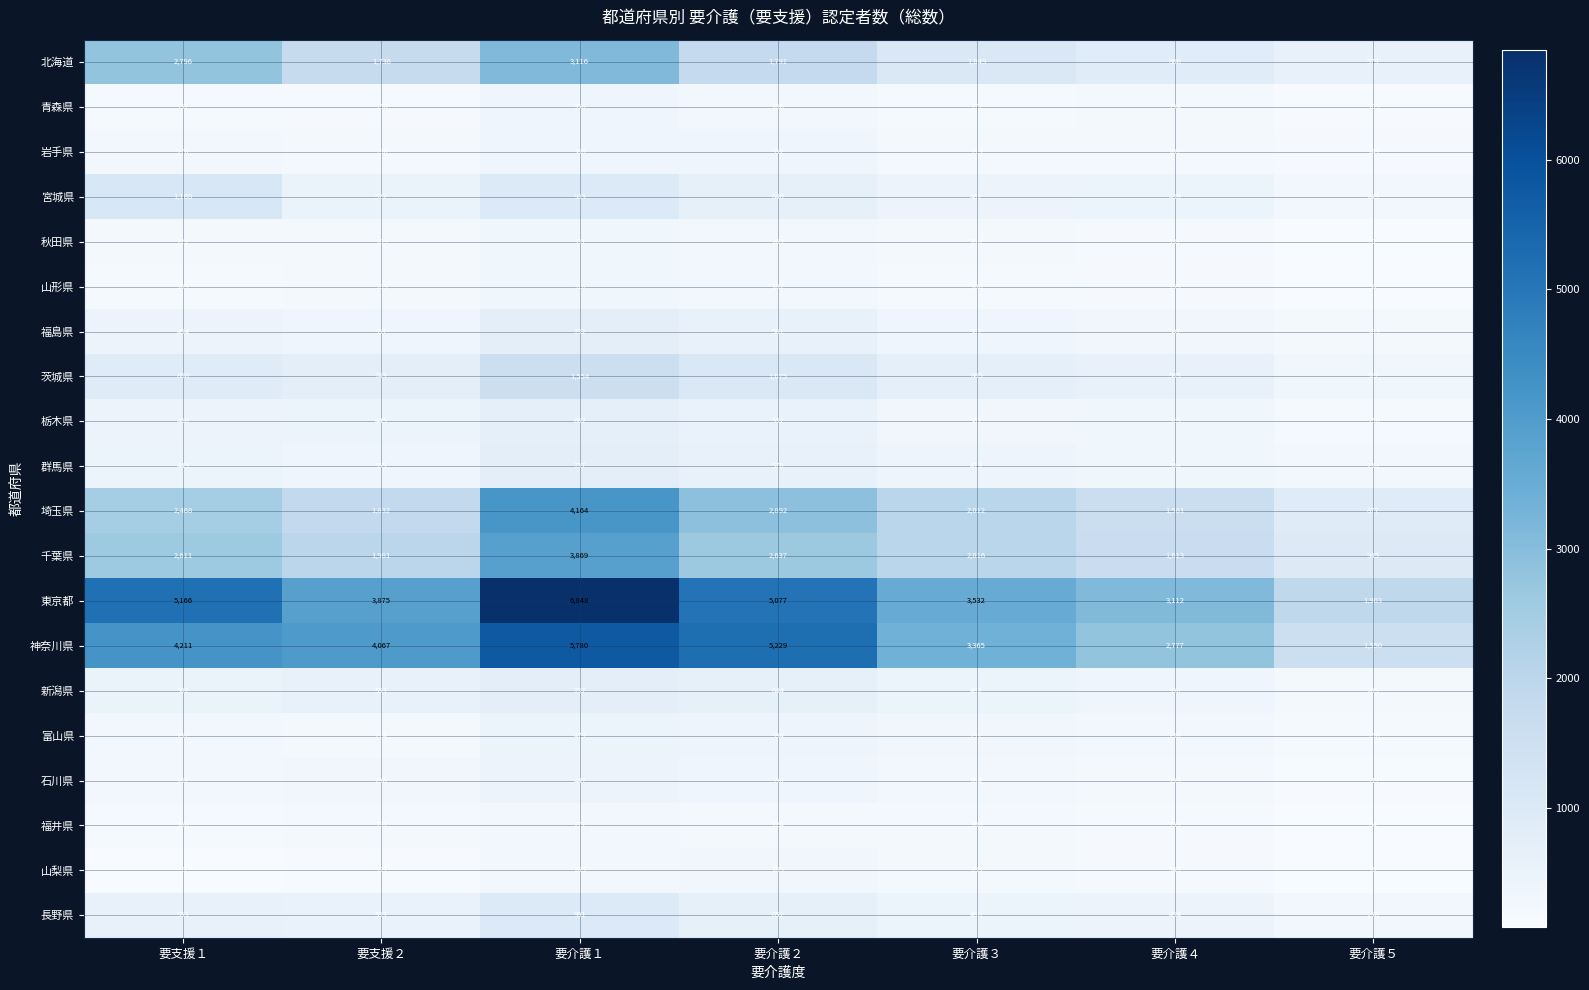

List the labels in order of 石川県 value, largest first.

要介護１, 要介護２, 要支援２, 要支援１, 要介護３, 要介護４, 要介護５